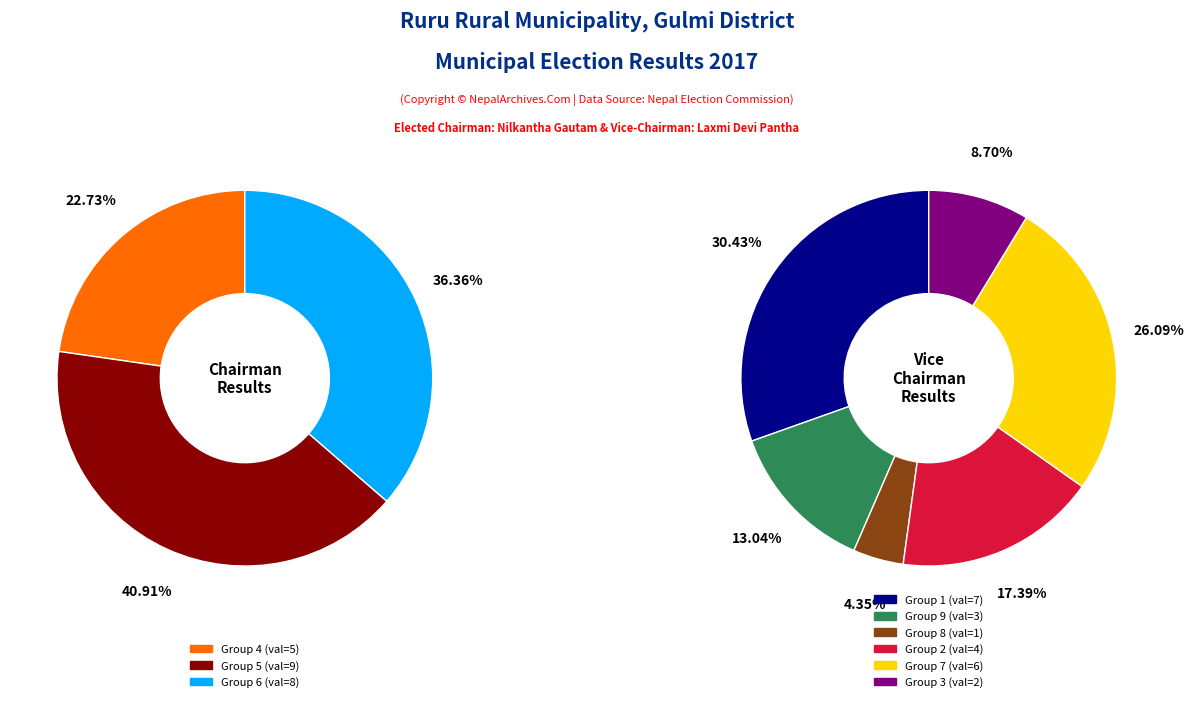

Is it true that 2 is 9% of the pie?

True